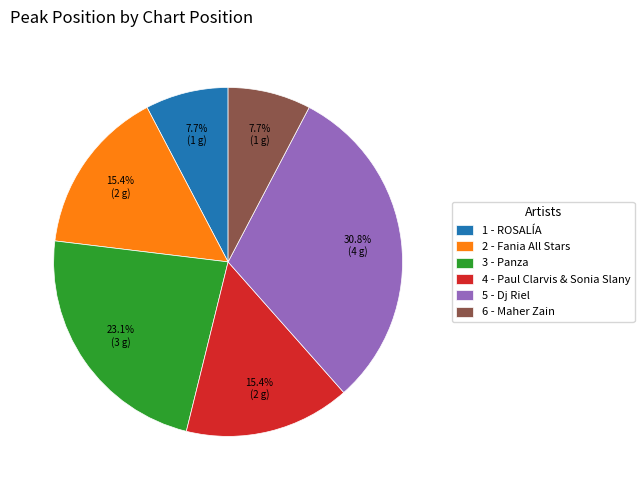

Is it true that 2 - Fania All Stars is 15% of the pie?

True